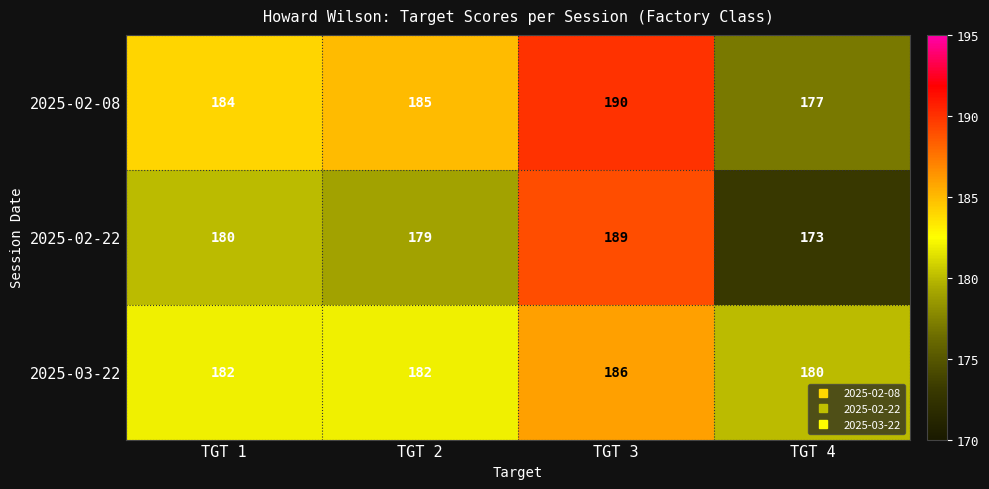

The 2025-02-08 series shows 272 at TGT 3. True or false?

False